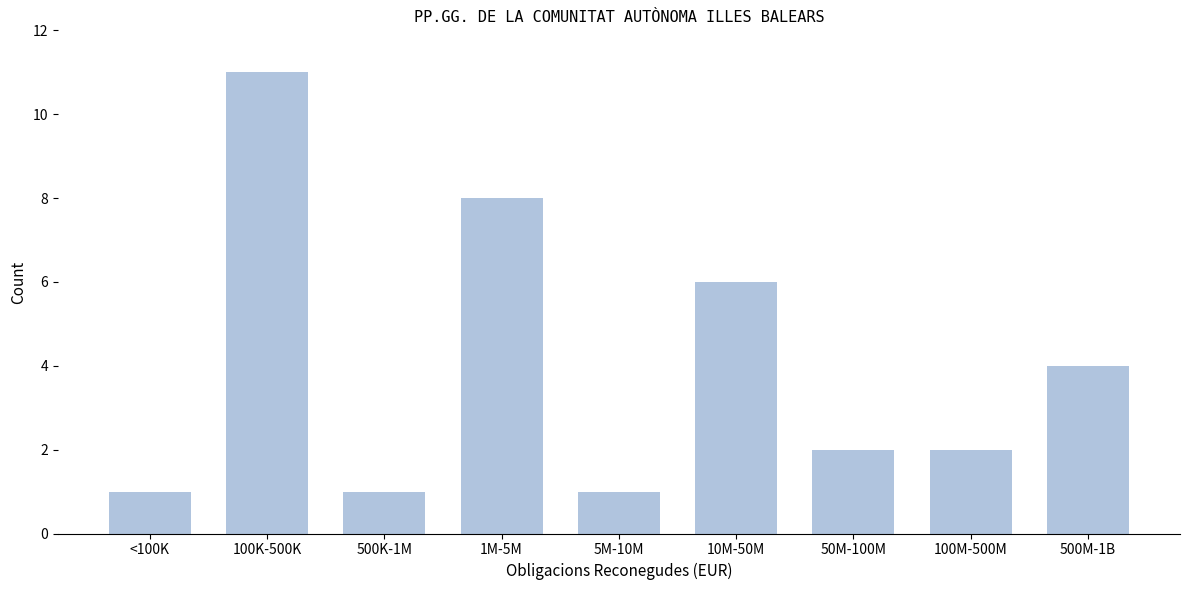

Reading left to right, transcribe all the data shown in this chart.

1	11	1	8	1	6	2	2	4